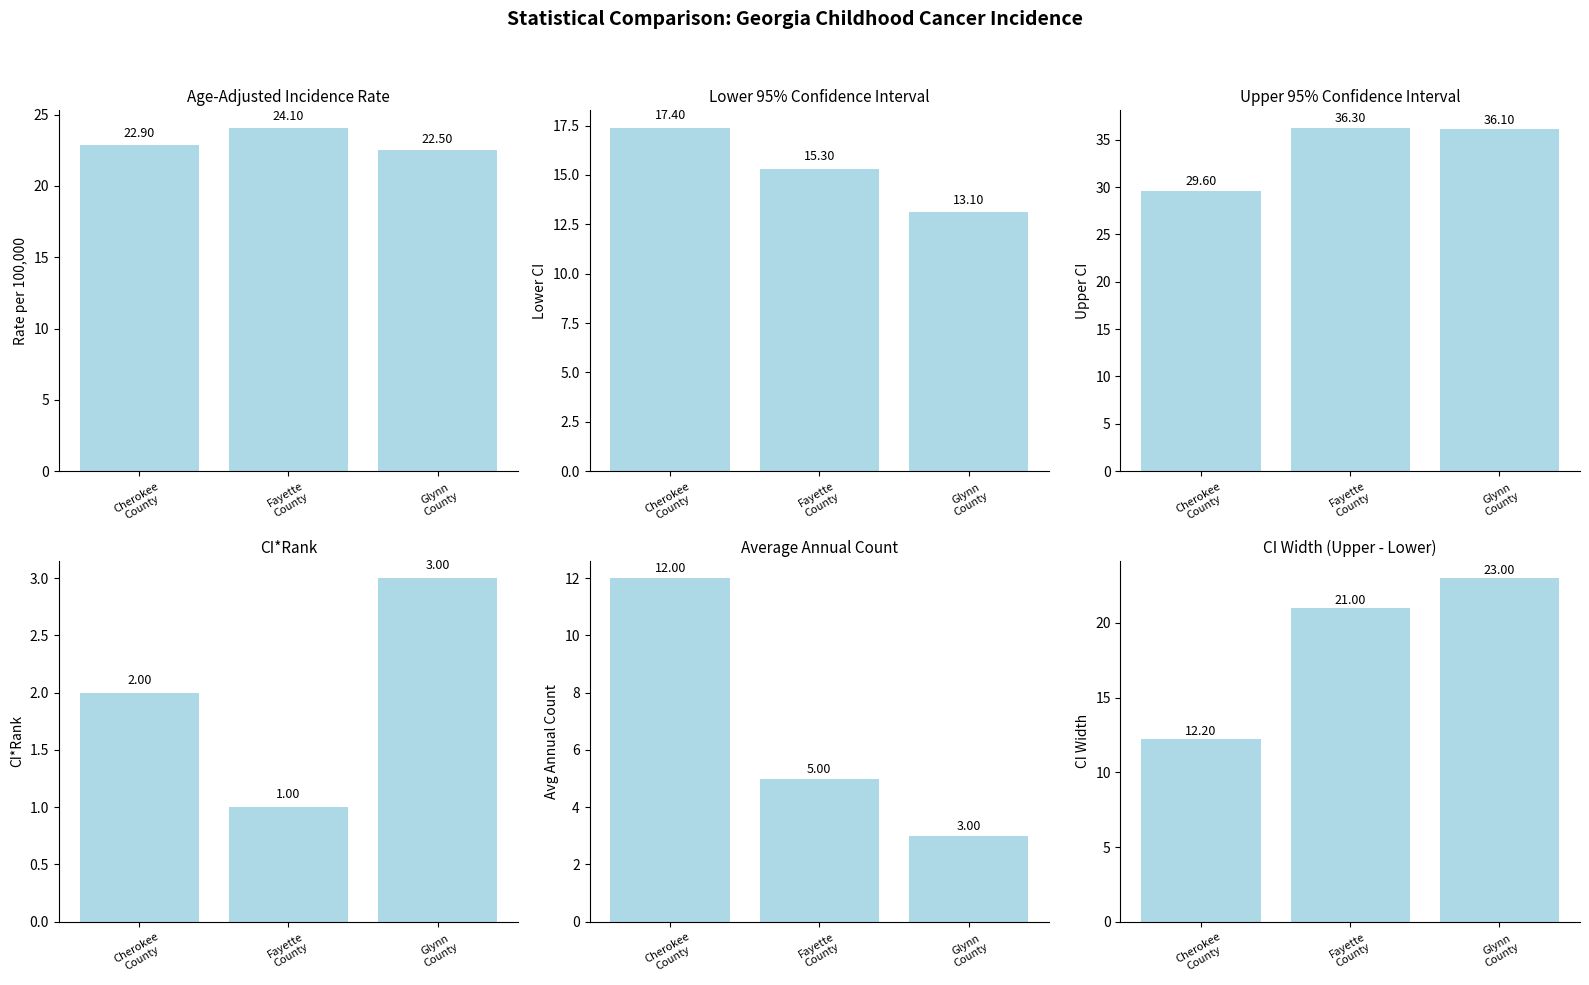

List the labels in order of Age-Adj Rate value, largest first.

Fayette
County, Cherokee
County, Glynn
County